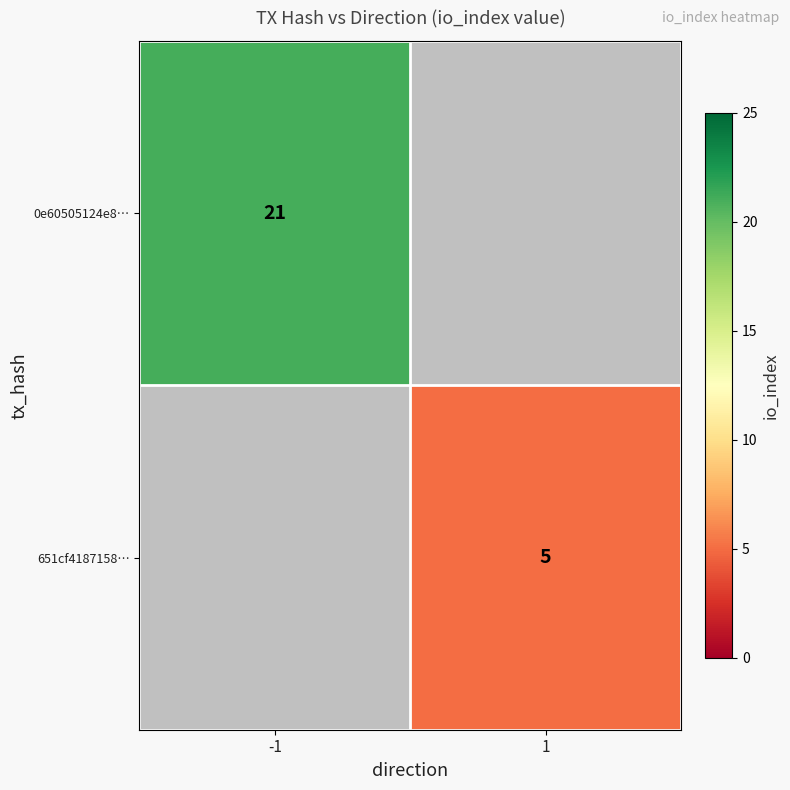

True or false: 0e60505124e8… has a value of 21 at -1.

True